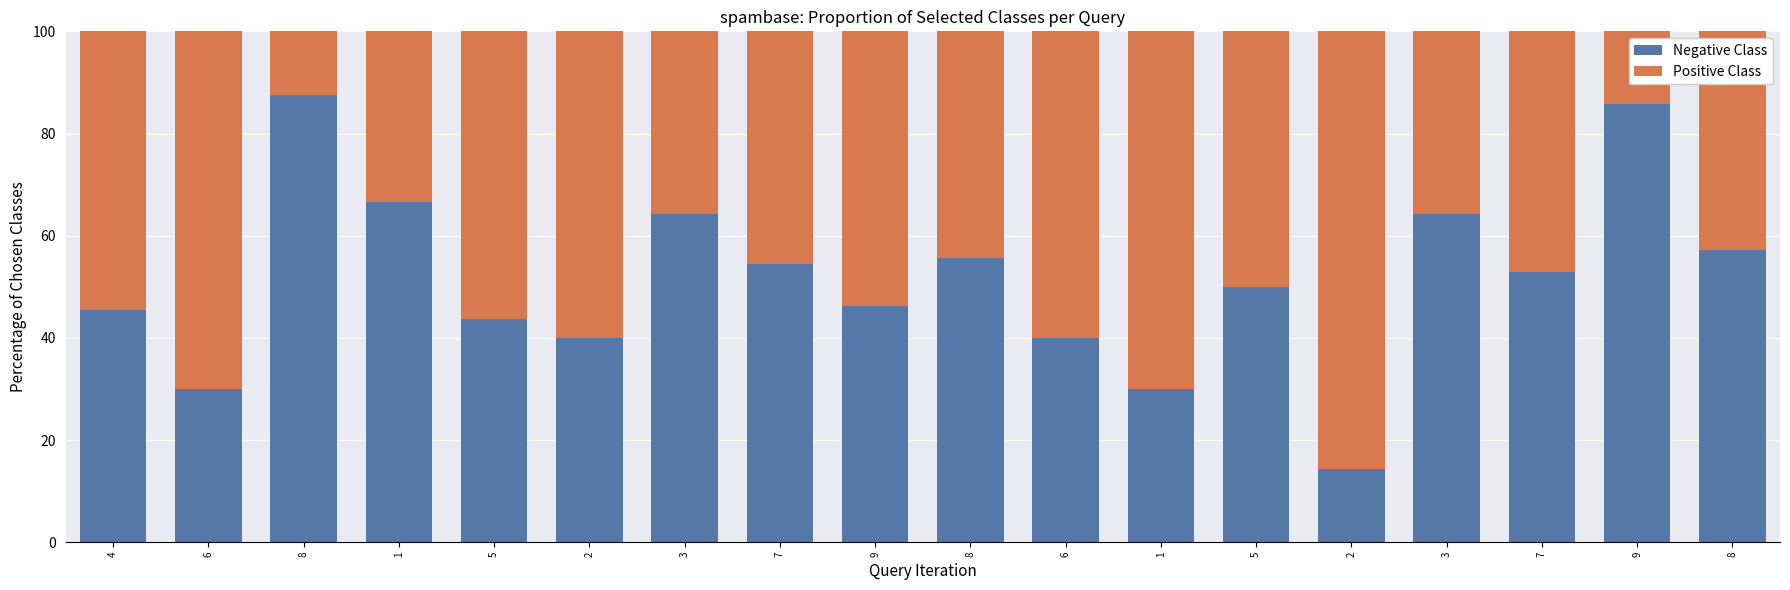

Count the number of data series in this chart.

2